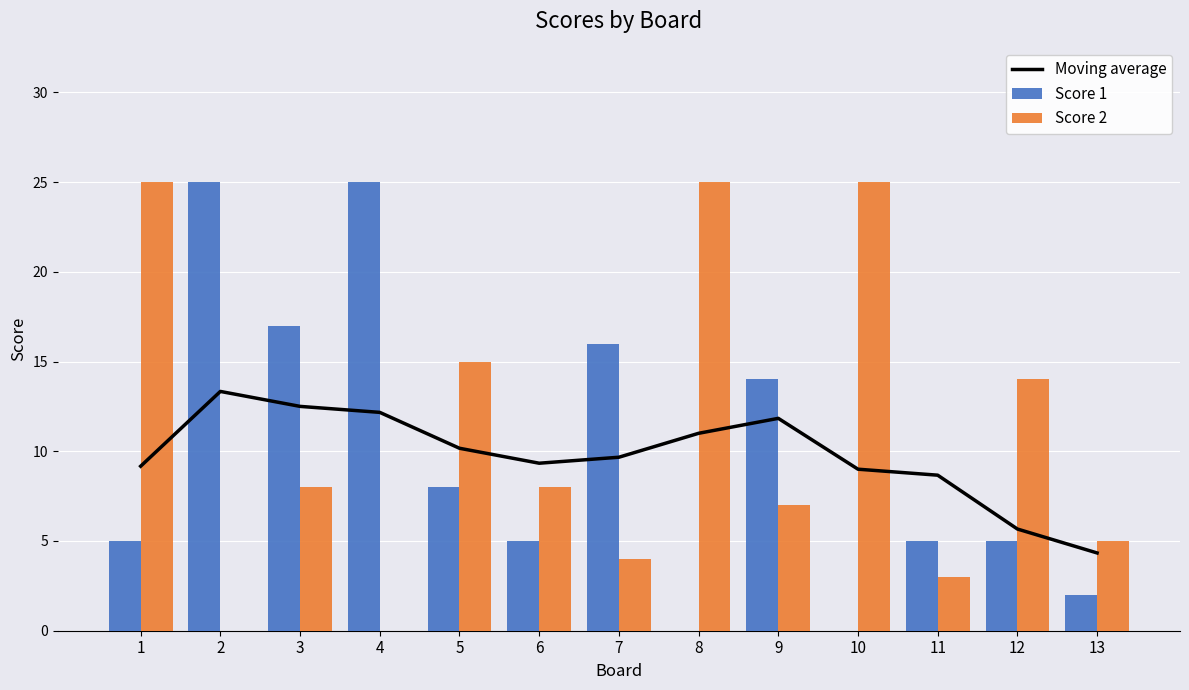

How many groups of bars are there?

13